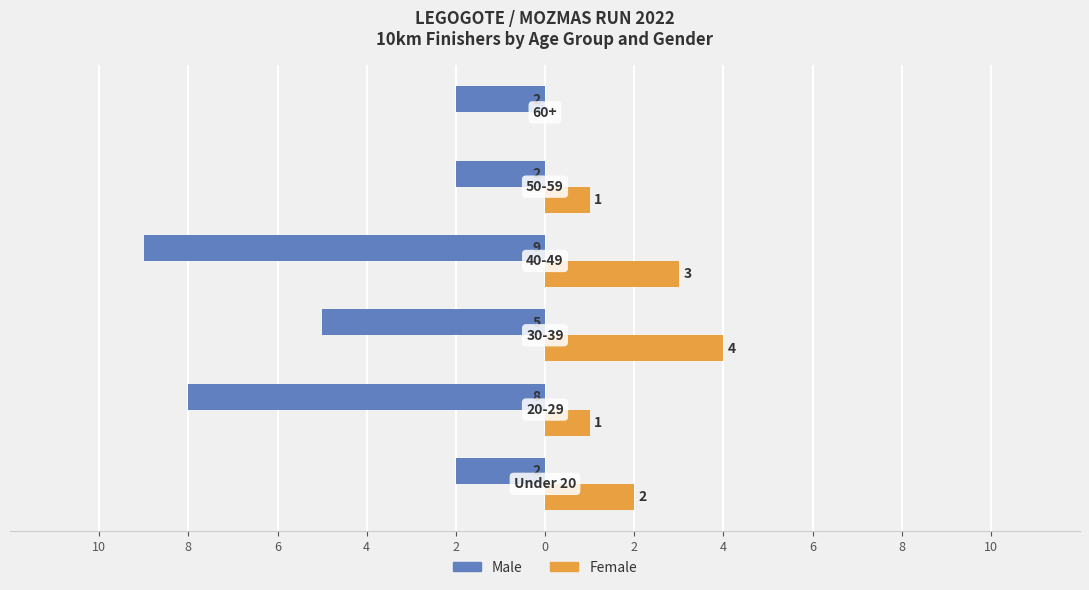

What are all the series names shown in the legend?

Male, Female